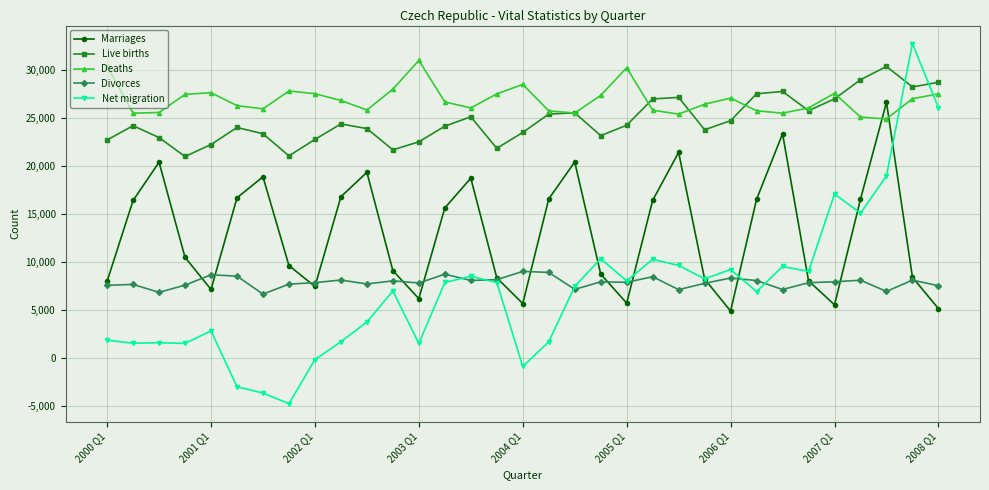

What is the highest value of the Marriages series?

26646